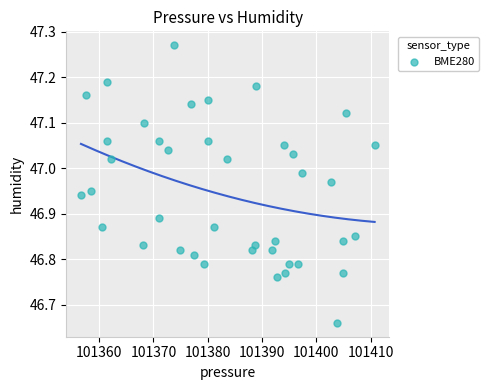

What is the range of X values (max minus min)?

54.1